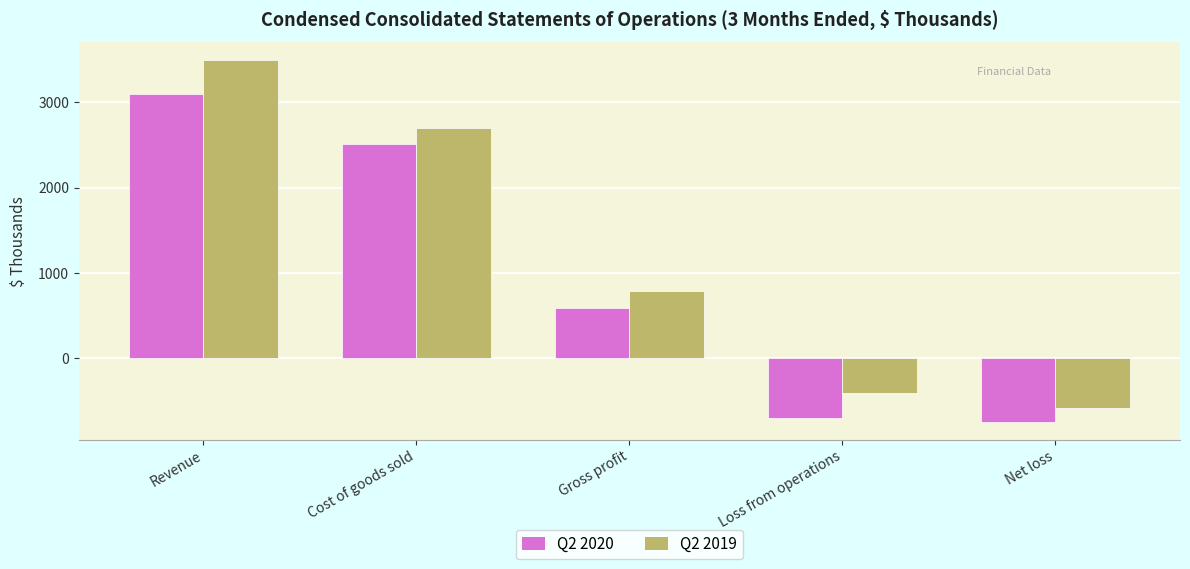

The value of Q2 2020 at Loss from operations is -697. True or false?

True